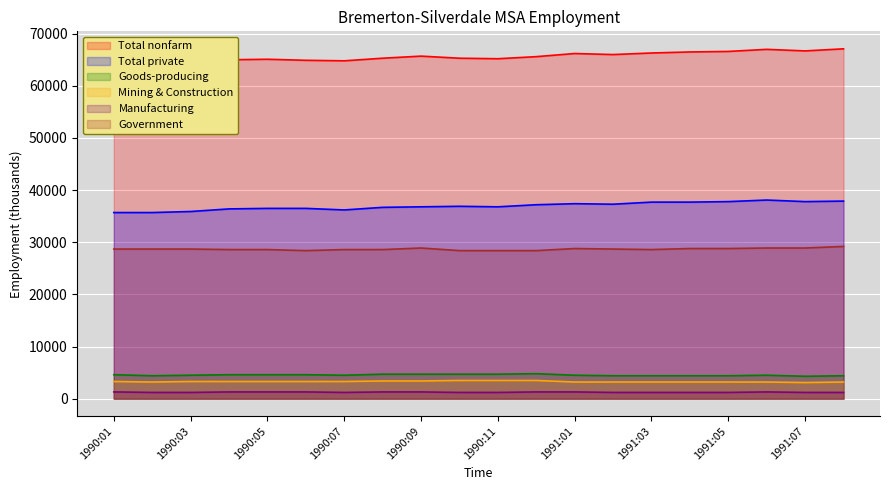

The Manufacturing series shows 1200 at 1990:11. True or false?

True